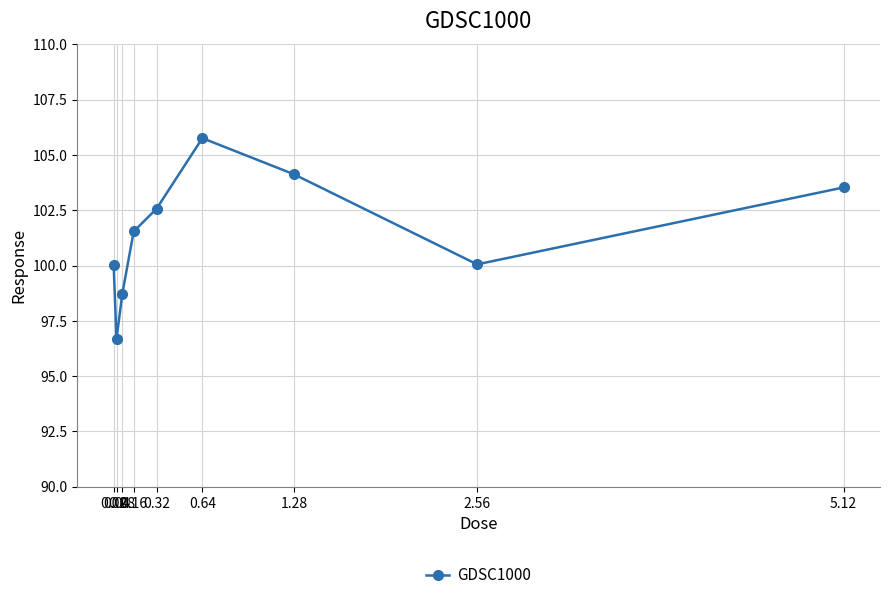

What is the change in value from 0.04 to 0.16?

+4.9